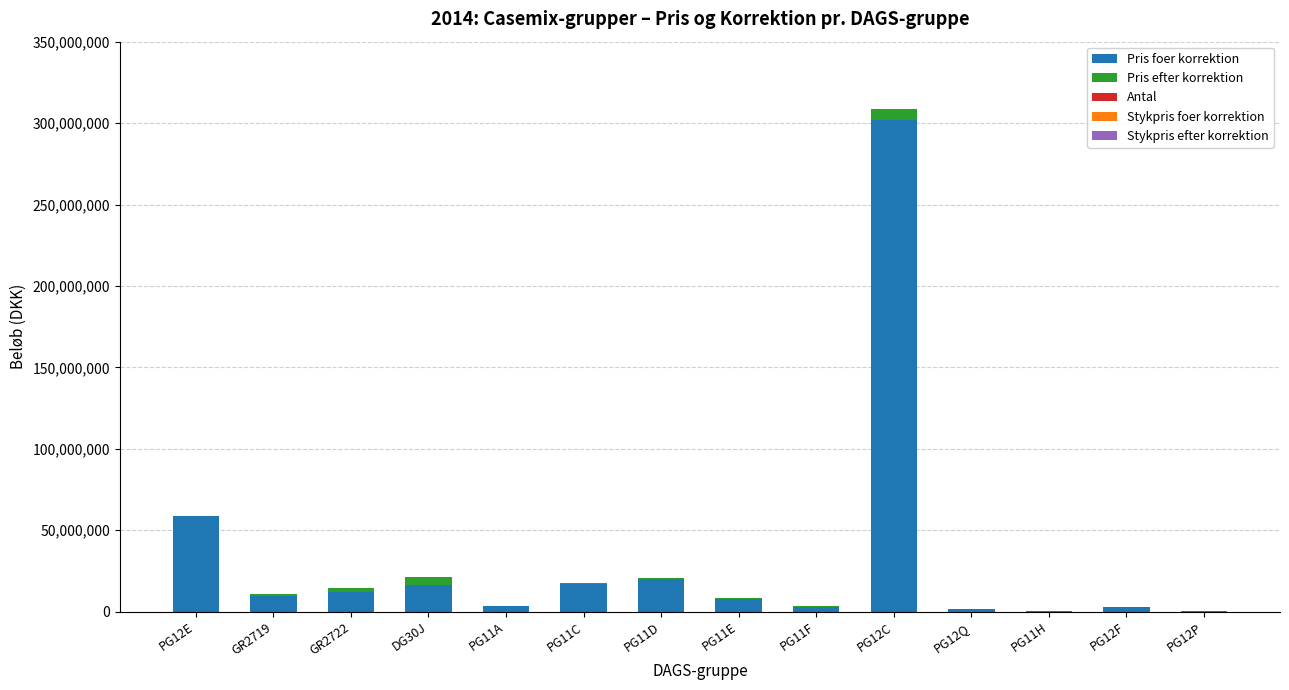

Which category has the highest value in the Pris foer korrektion series?

PG12C